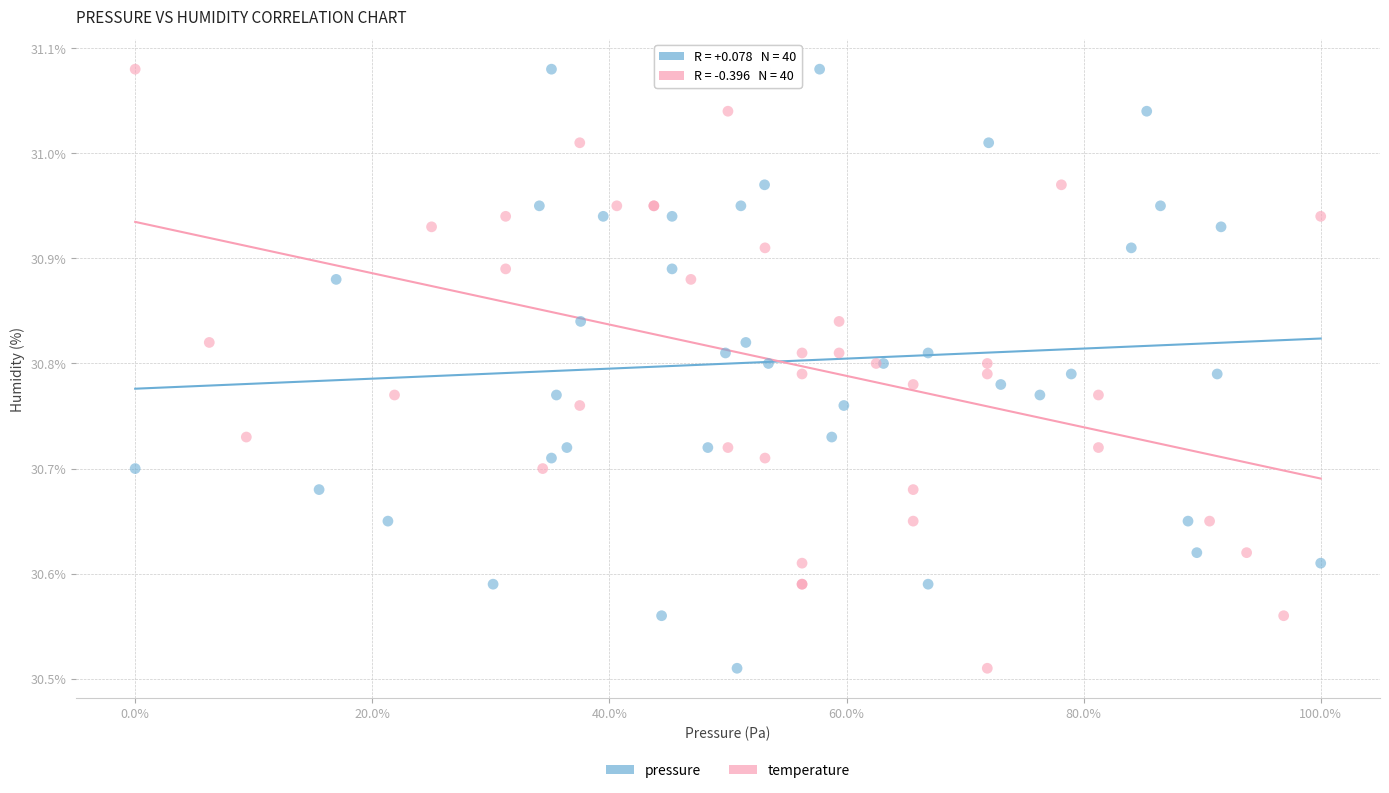

What are all the series names shown in the legend?

pressure, temperature